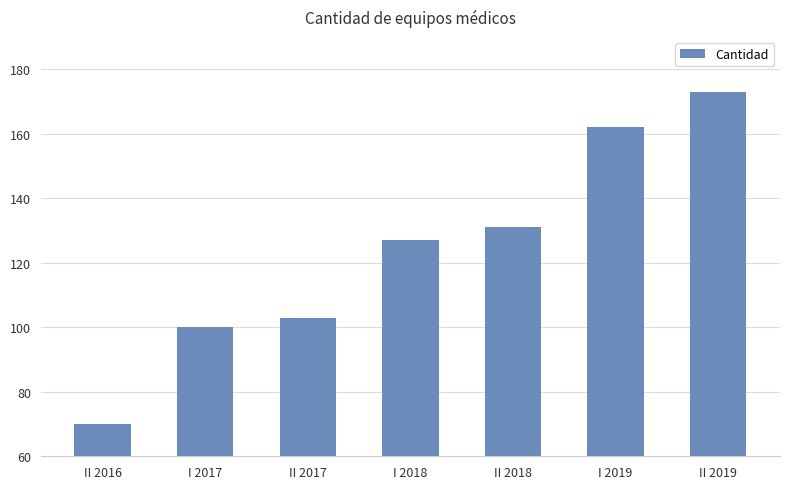

At which category does the chart reach its minimum across all series?

II 2016